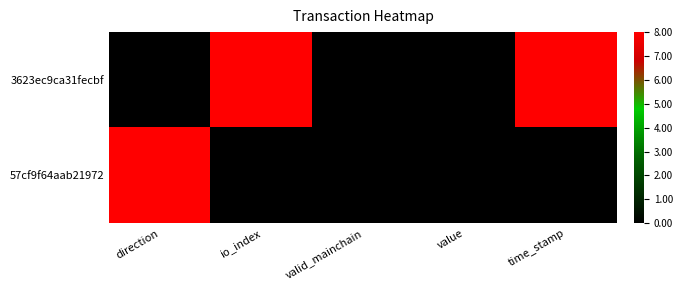

Reading left to right, what are all the values shown in this chart?

3623ec9ca31fecbf: direction=0	io_index=8	valid_mainchain=0	value=0	time_stamp=8
57cf9f64aab21972: direction=8	io_index=0	valid_mainchain=0	value=0	time_stamp=0